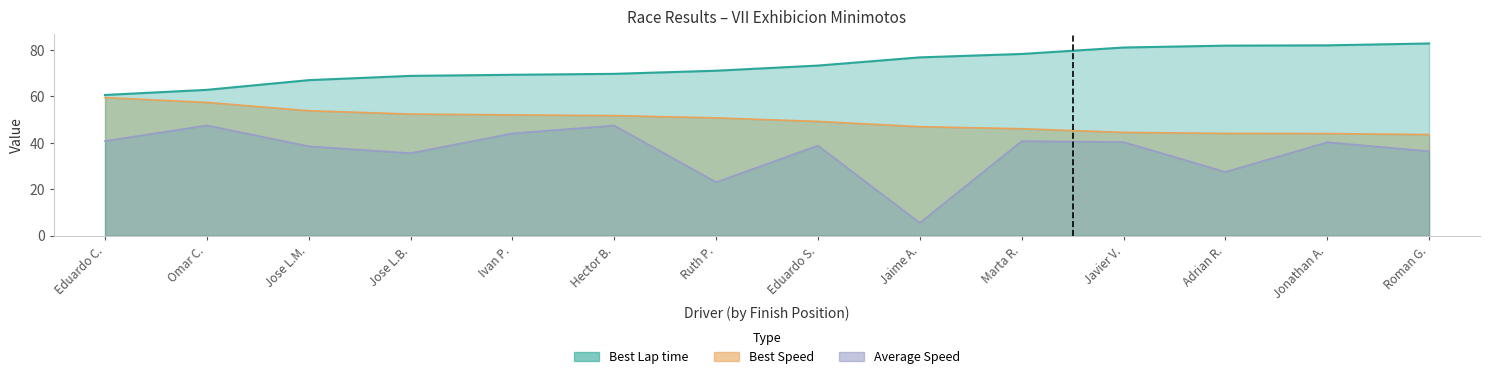

Does the chart display data point markers on the line(s)?

No